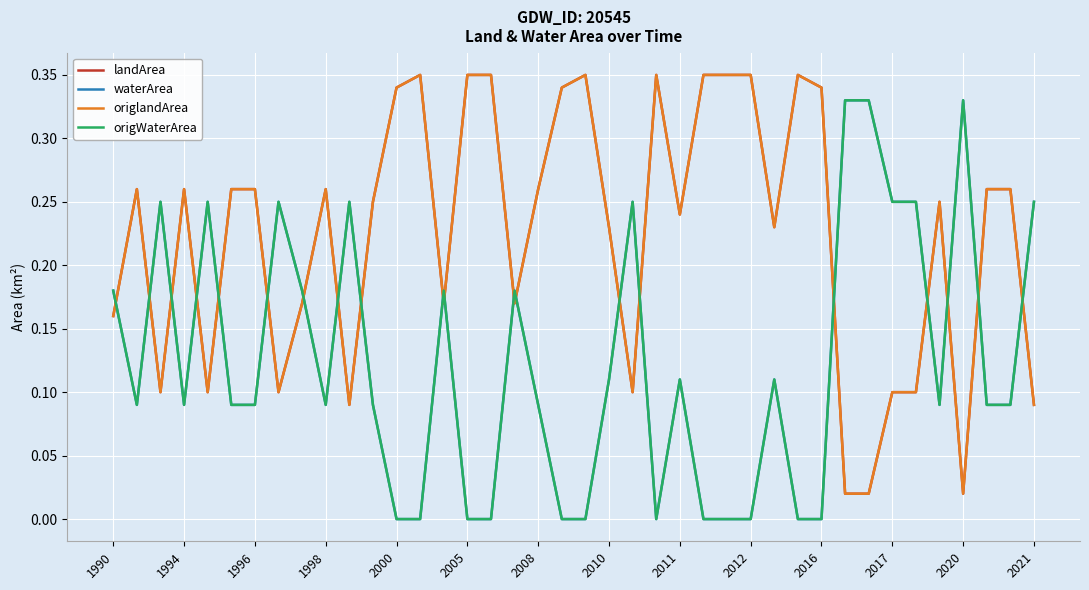

What is the sum of all landArea values?

9.0